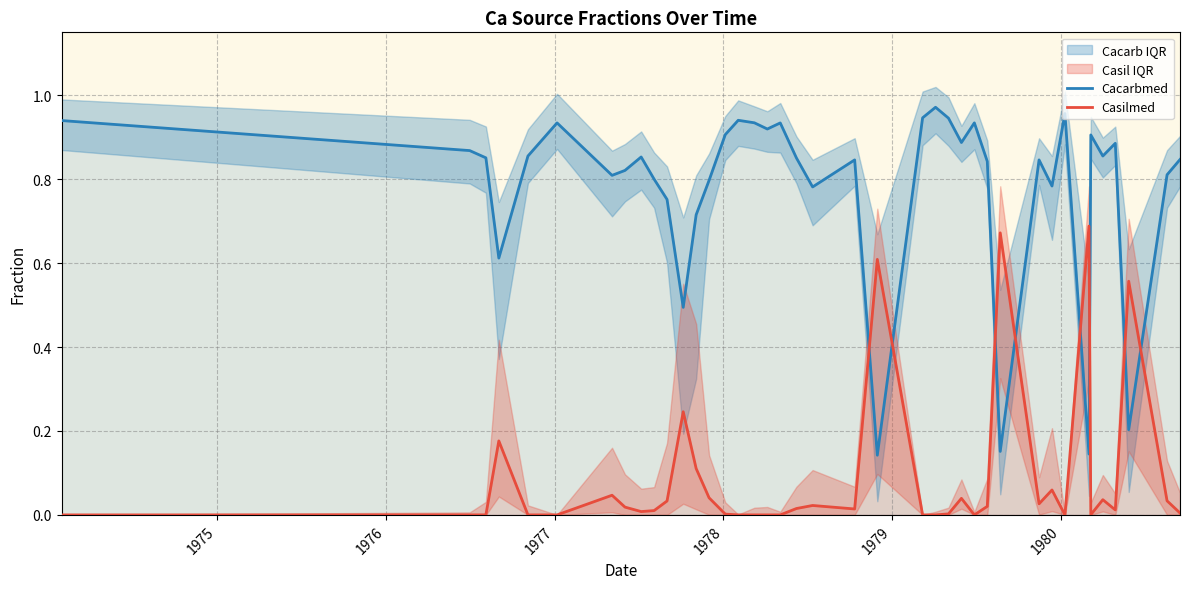

How many intersections are there between Cacarbmed and Casilmed?

8